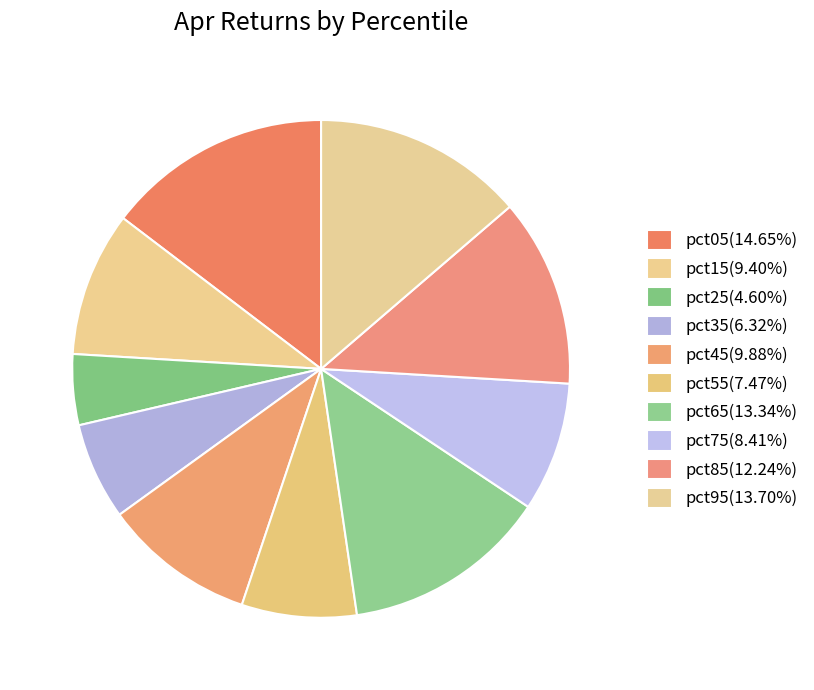

Is there any slice that represents more than half of the pie?

No